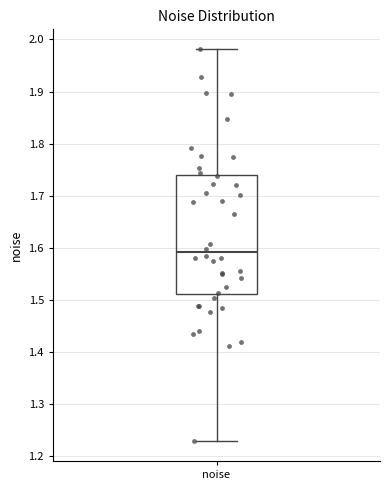

Where does the upper whisker of the box for noise end on the y-axis? The values are not printed on the chart, so give them approximately, as read against the axis.

1.98